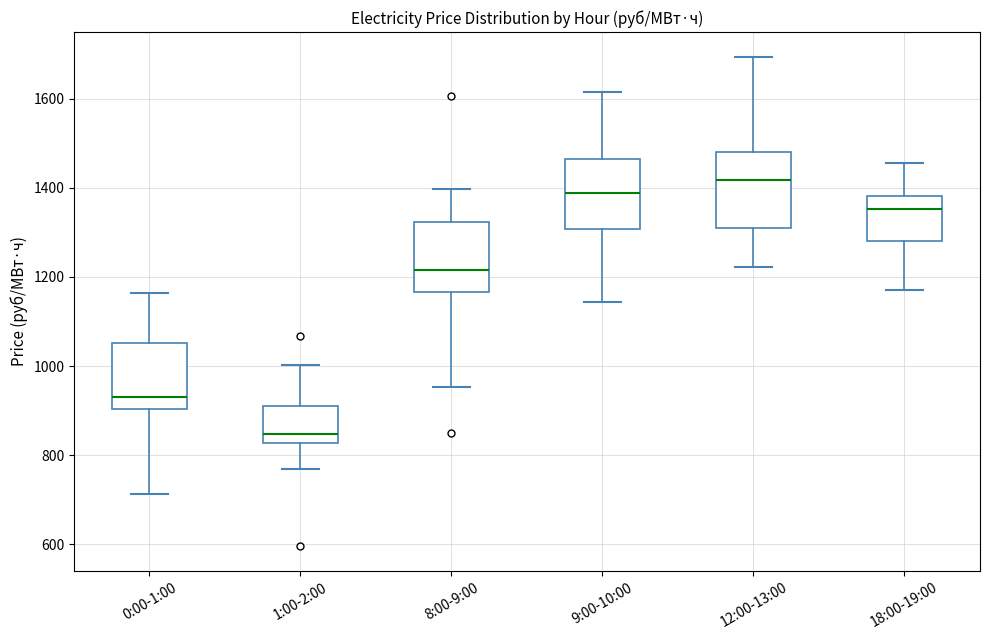

Where does the median line of the box for 8:00-9:00 sit on the y-axis? The values are not printed on the chart, so give them approximately, as read against the axis.

1220